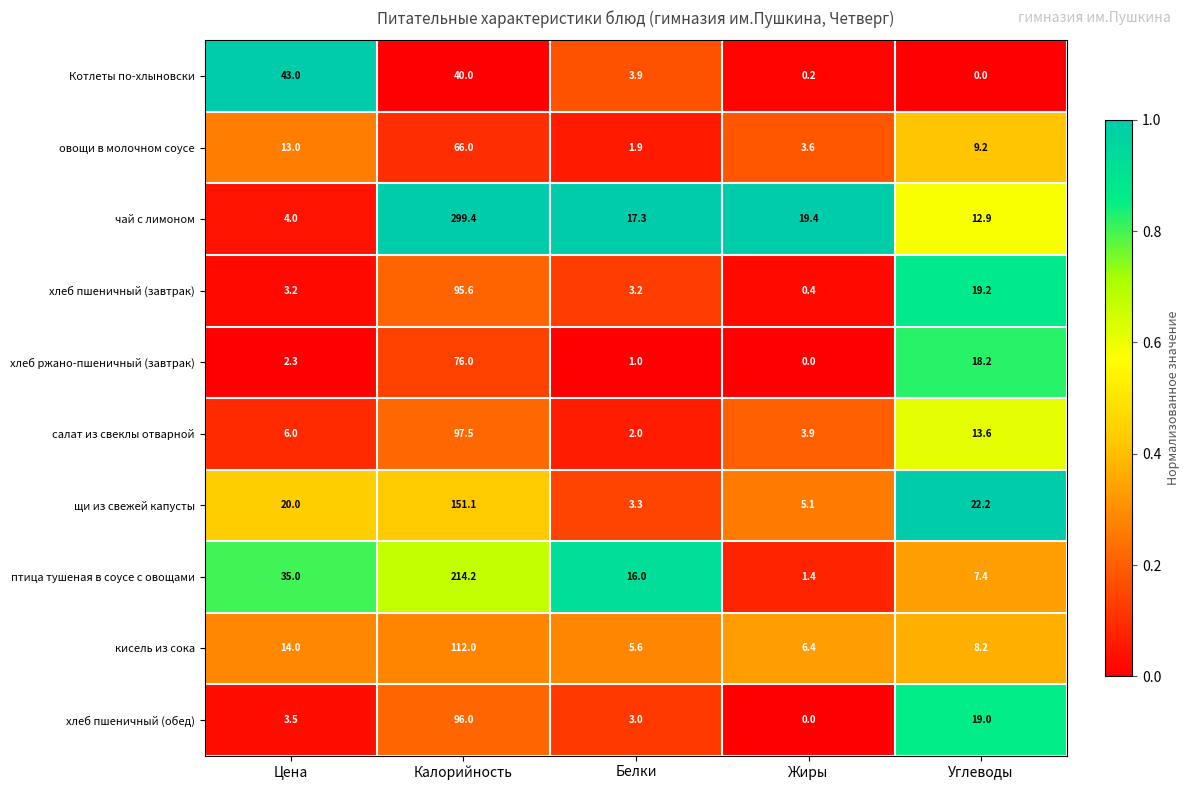

What is the total value across all series at Жиры?

40.4